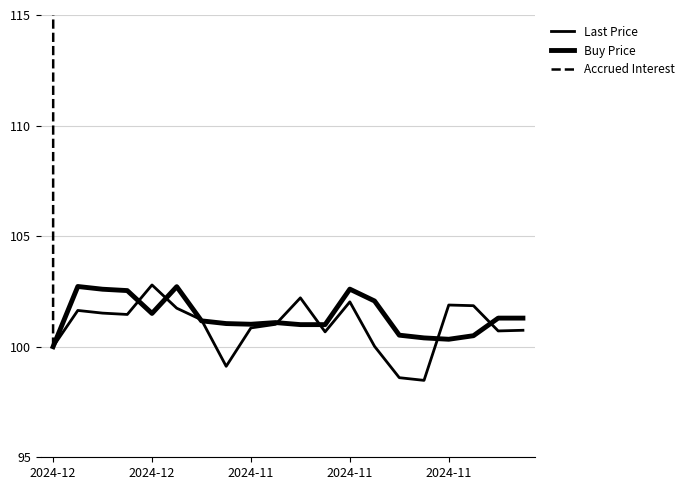

At which label is Accrued Interest closest to 1466?

2024-11